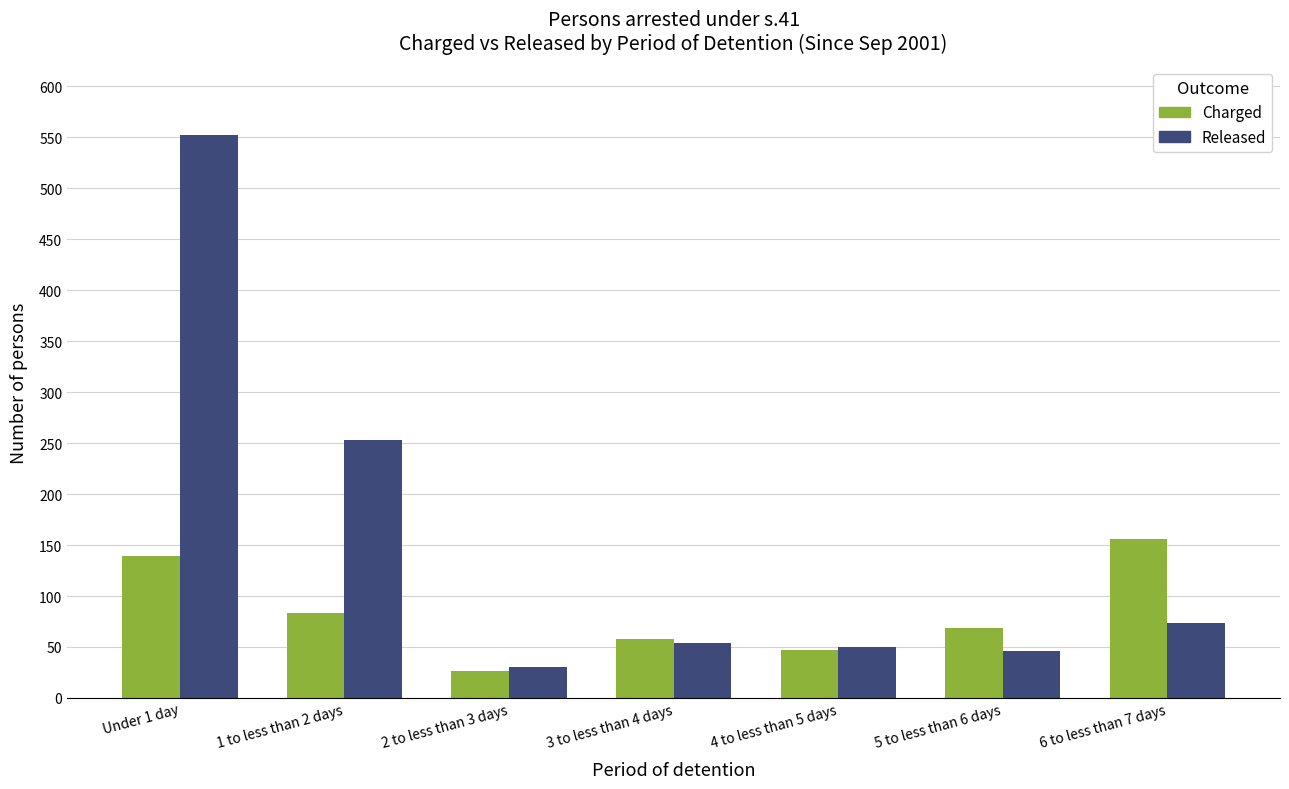

At Under 1 day, list the series in order from largest to smallest.

Released, Charged